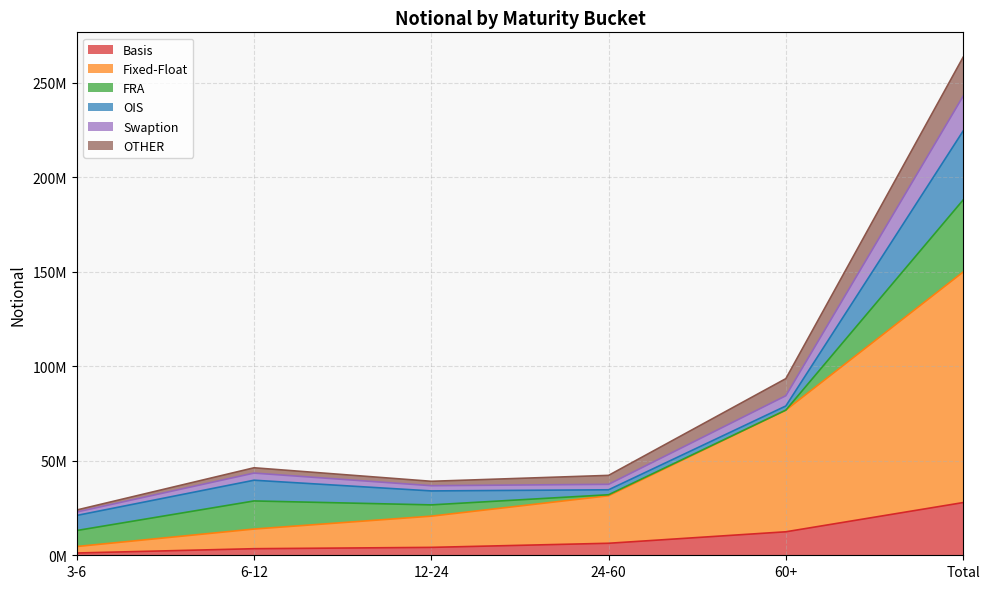

Does the chart have visible grid lines?

Yes